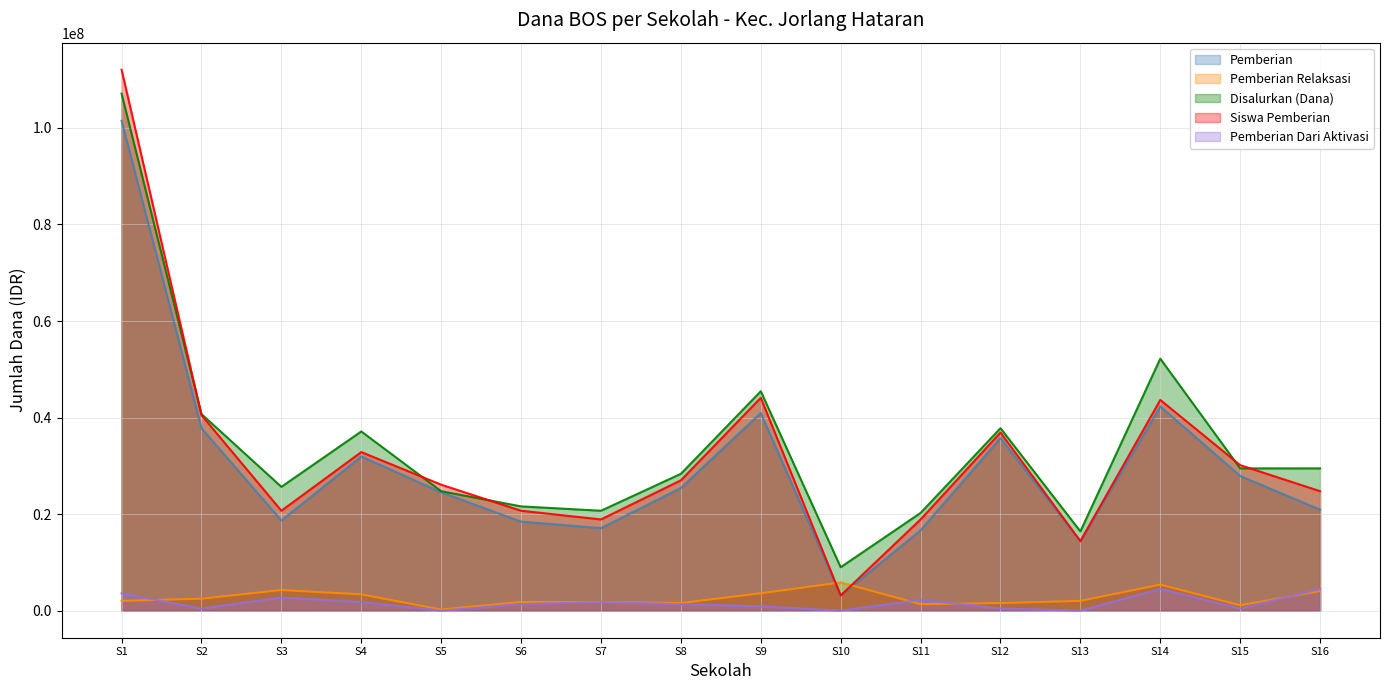

How many lines are shown in the chart?

5